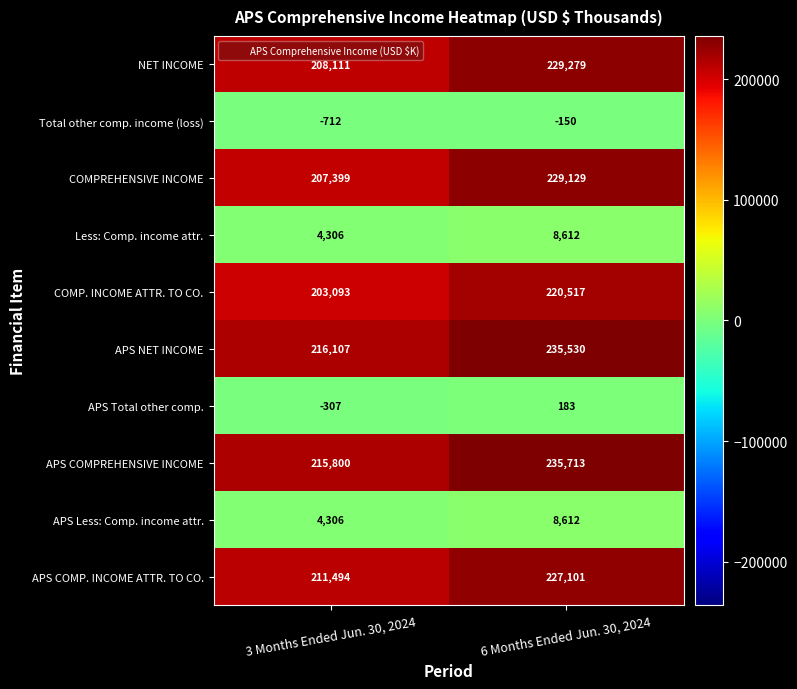

What is the difference between the APS COMPREHENSIVE INCOME values at 6 Months Ended Jun. 30, 2024 and 3 Months Ended Jun. 30, 2024?

19913